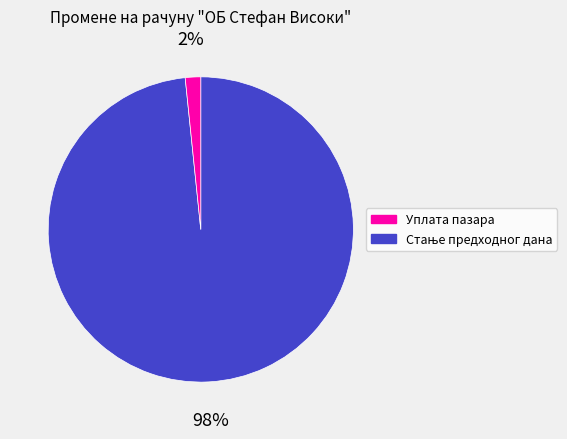

Is there any slice that represents more than half of the pie?

Yes